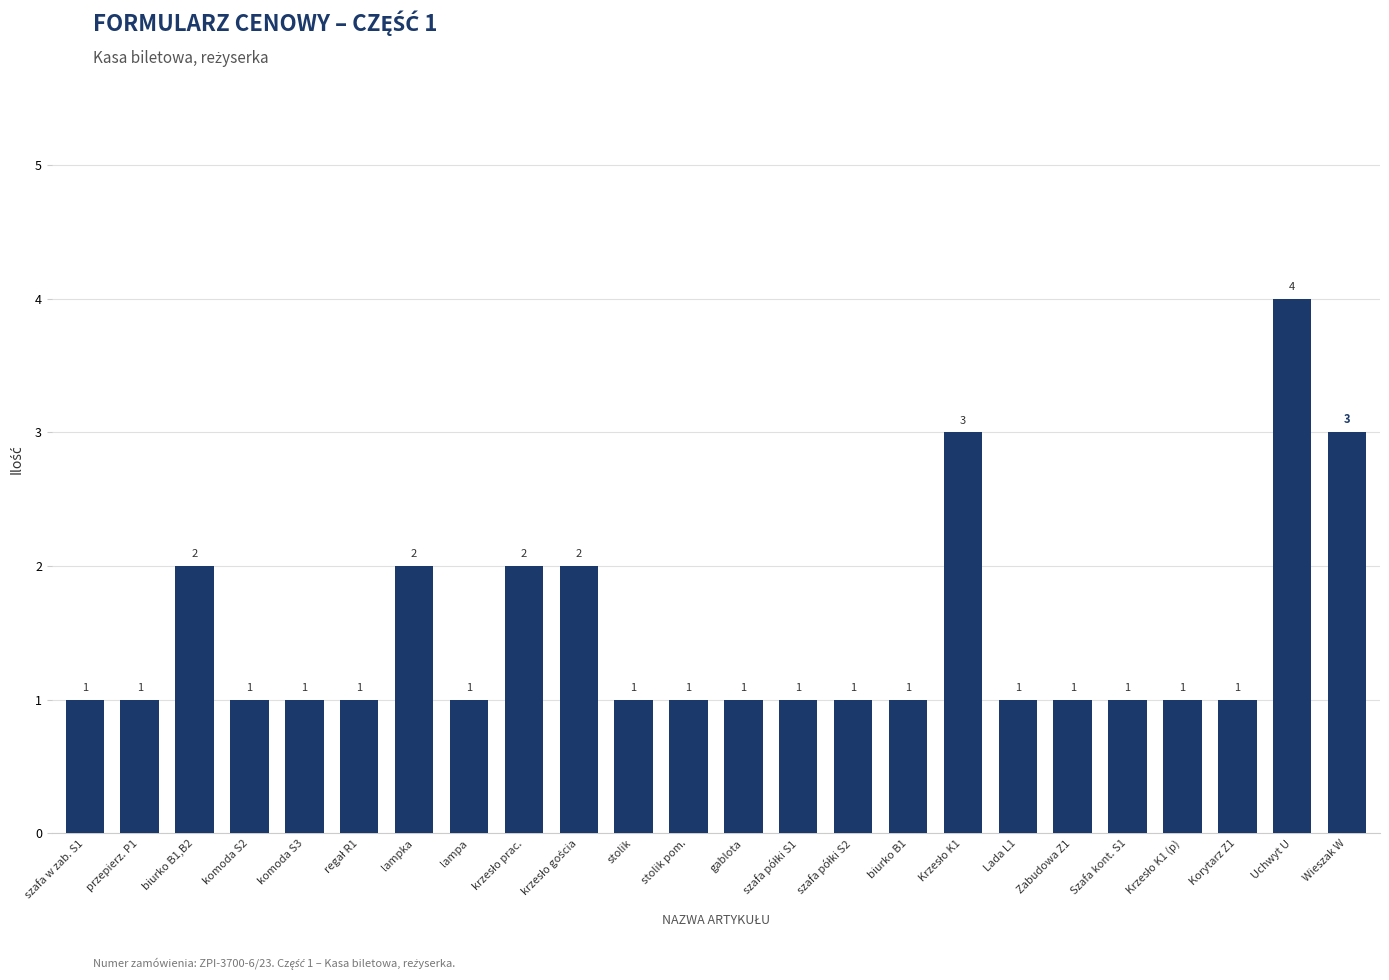

The value at gablota is 2. True or false?

False